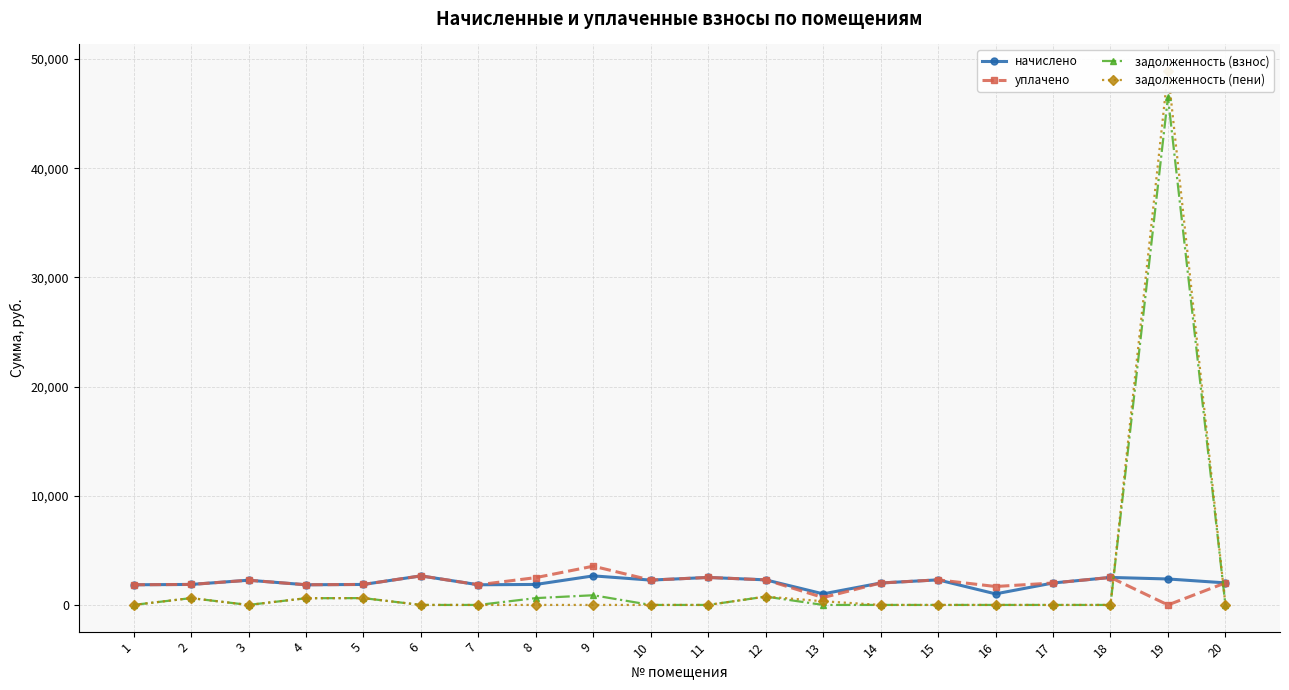

What is the value of the начислено point at the 11th from the left?

2518.2